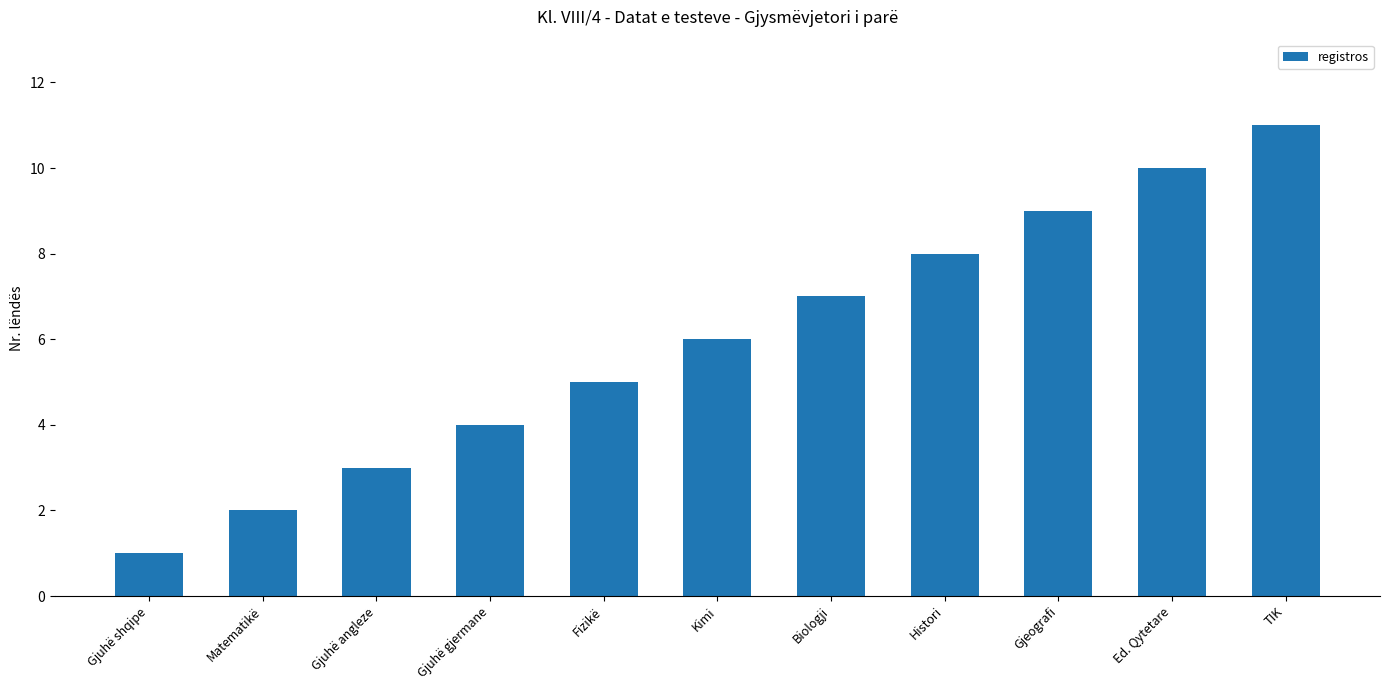

How many bars are there in total?

11